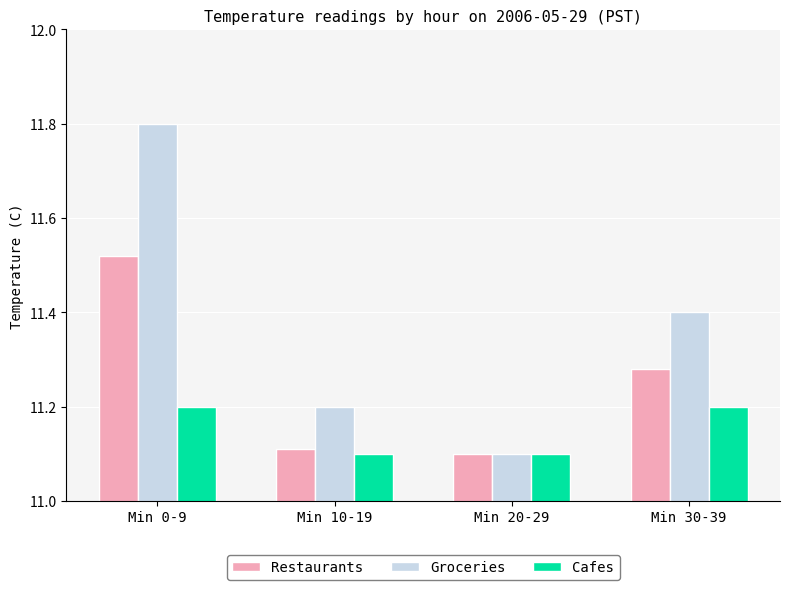

What is the value of the Groceries bar at the 4th from the left?

11.4